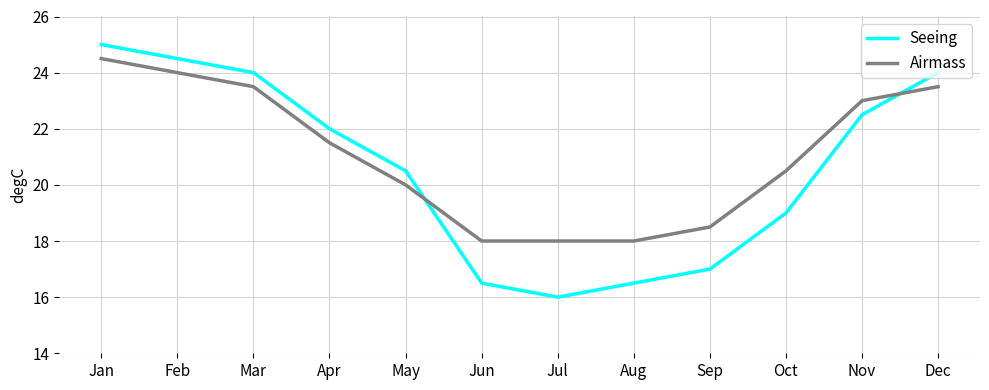

Reading right to left, extract all data points from this chart.

Seeing: 24.0	22.5	19.0	17.0	16.5	16.0	16.5	20.5	22.0	24.0	24.5	25.0
Airmass: 23.5	23.0	20.5	18.5	18.0	18.0	18.0	20.0	21.5	23.5	24.0	24.5